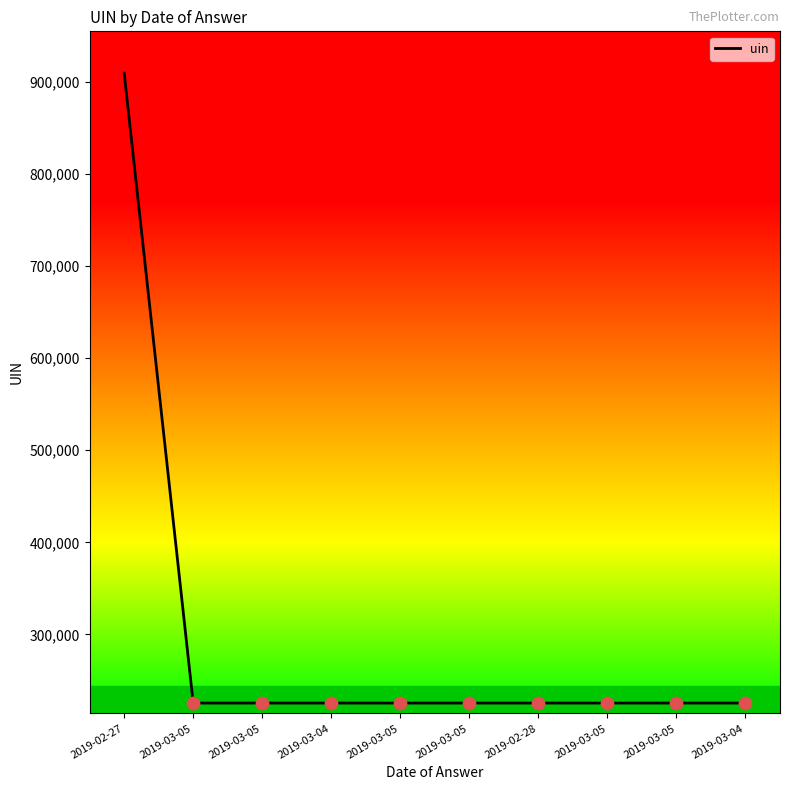

What is the change in value from 2019-03-04 to 2019-03-05?

+4